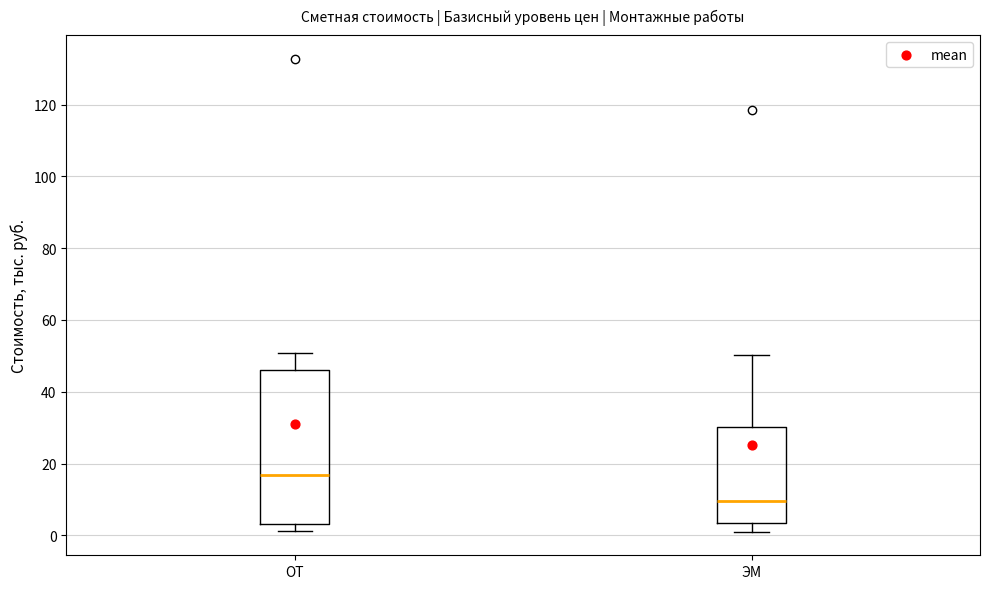

Reading left to right, read every box against the y-axis: the position of its median line, the range the box covers, and the ends of its whiskers. The values are not printed on the chart, so give them approximately, as read against the axis.

ОТ: median 16, box 4 to 46, whiskers 2 to 50
ЭМ: median 10, box 4 to 30, whiskers 2 to 50